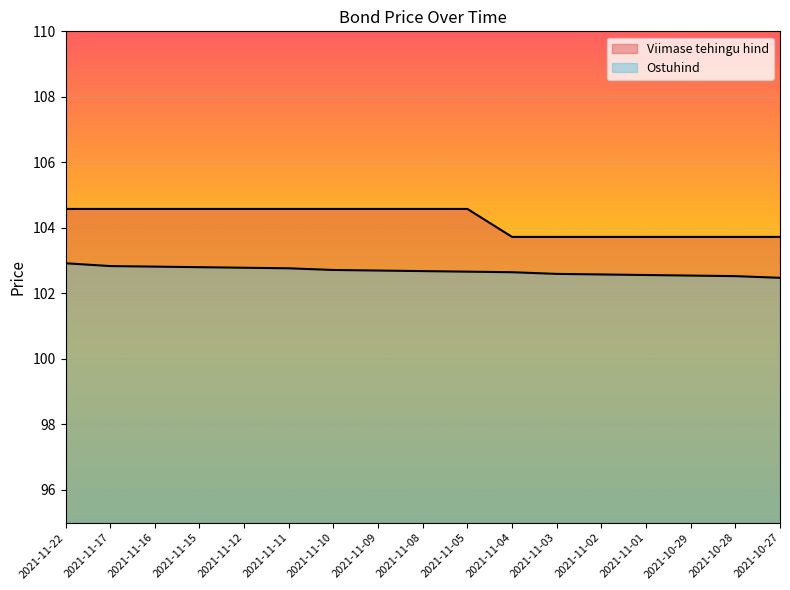

What is the difference between the maximum and minimum values in the Ostuhind series?

0.4